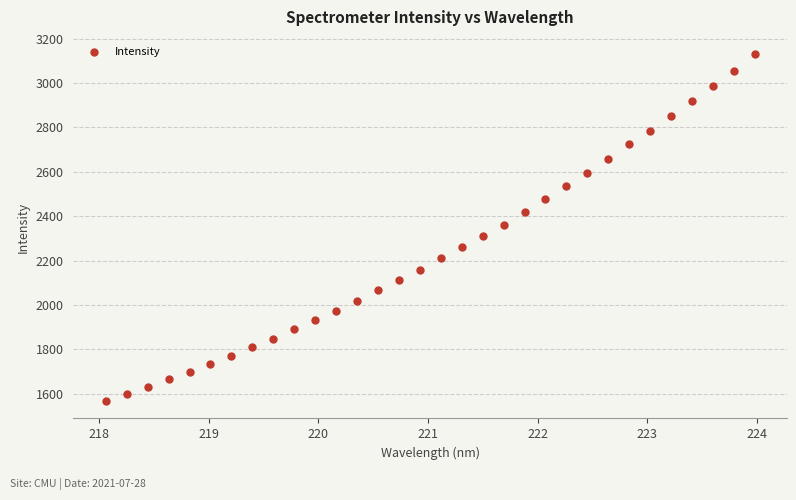

What is the range of X values (max minus min)?

5.9